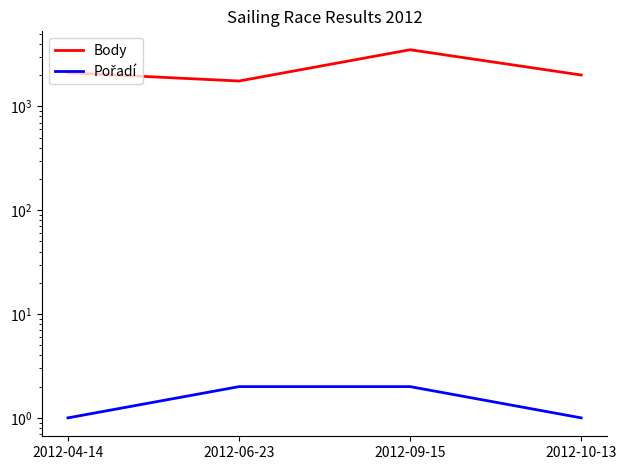

True or false: Body and Pořadí cross at least once.

False